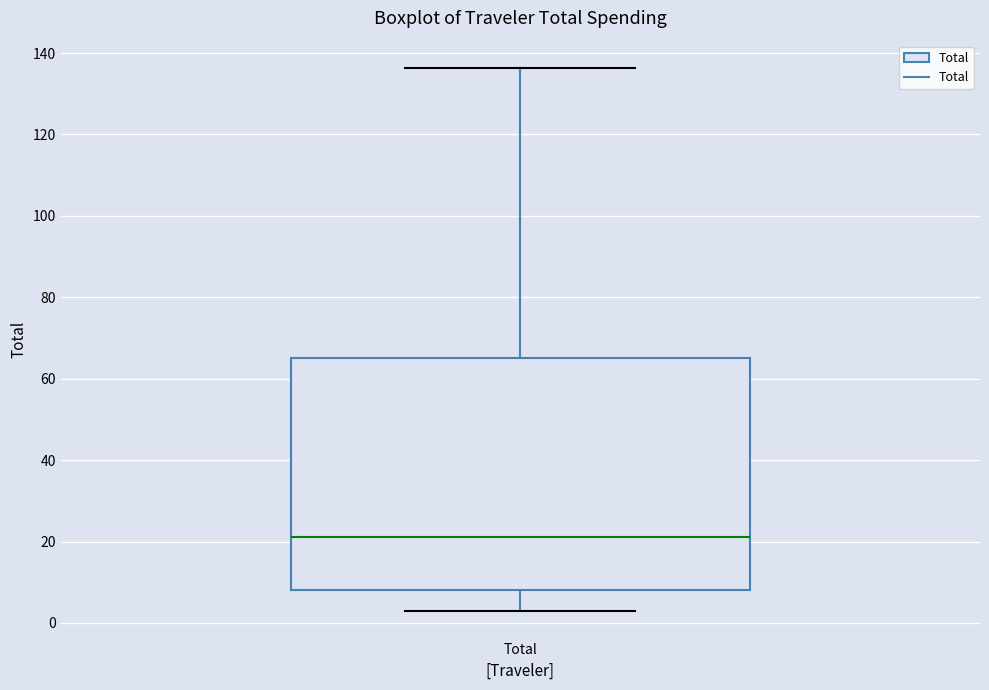

Read this box plot against the y-axis: the position of the median line, the range covered by the box, and the ends of both whiskers. The values are not printed on the chart, so give them approximately, as read against the axis.

median 22, box 8 to 66, whiskers 2 to 136